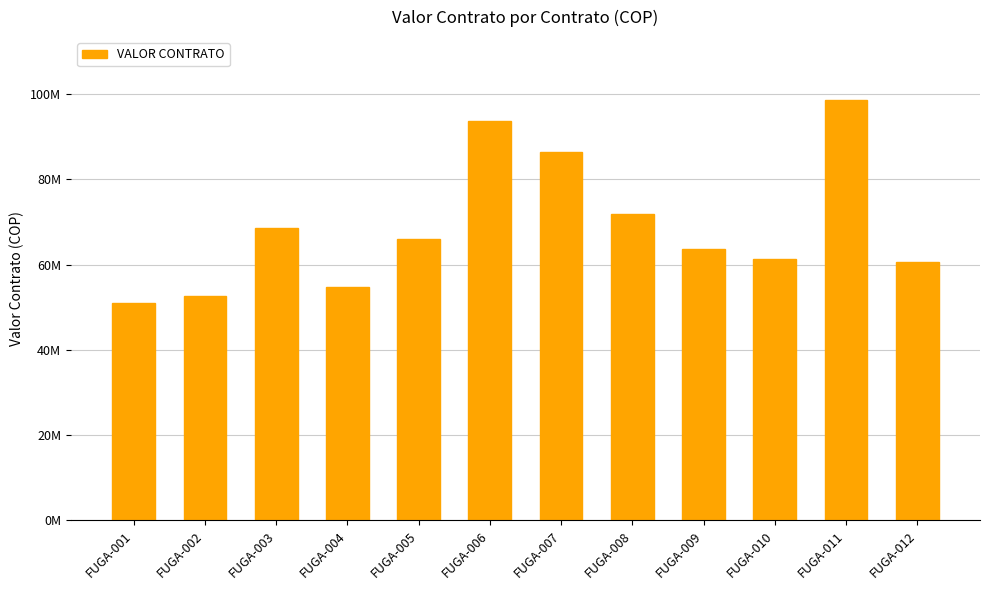

What is the minimum value shown in the chart?

51108750